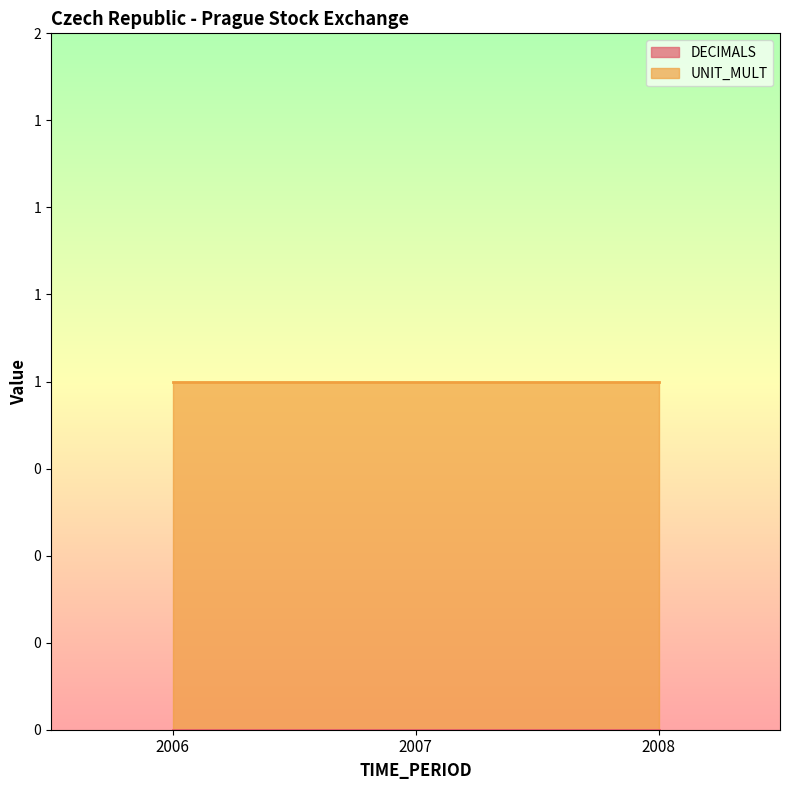

Reading right to left, extract all data points from this chart.

DECIMALS: 2008=0	2007=0	2006=0
UNIT_MULT: 2008=1	2007=1	2006=1